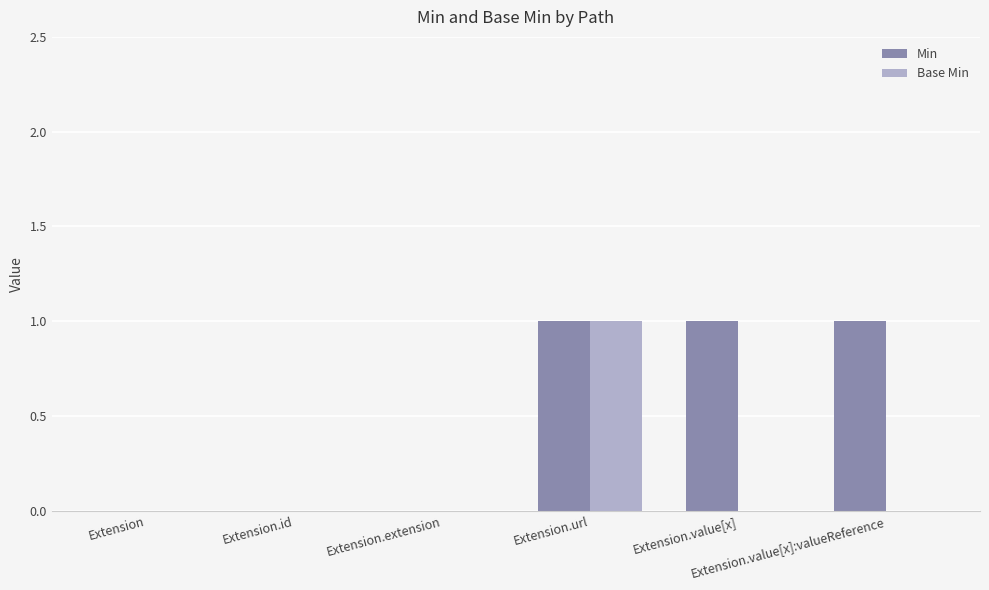

Which series has the largest total across all categories?

Min